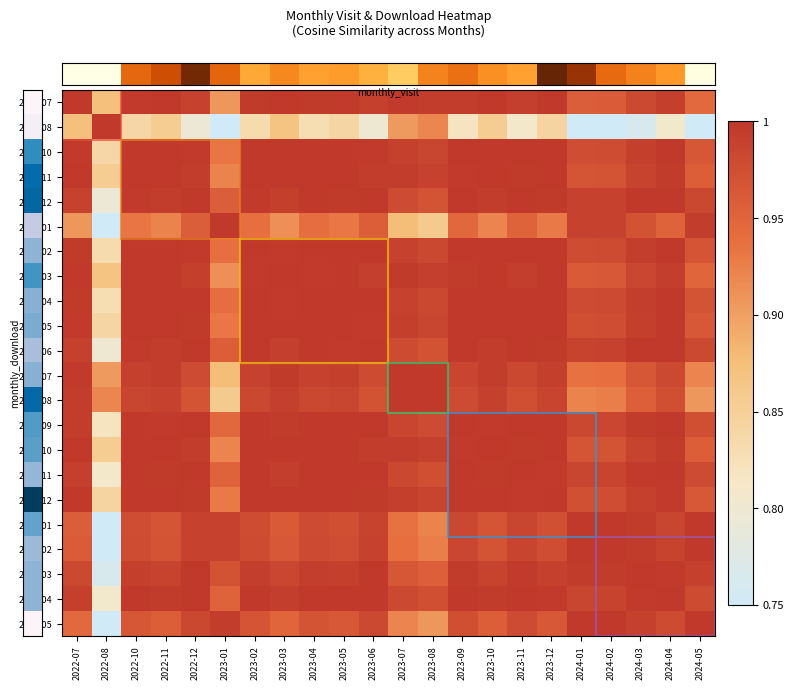

What is the total value across all series at 2023-07?

21.4